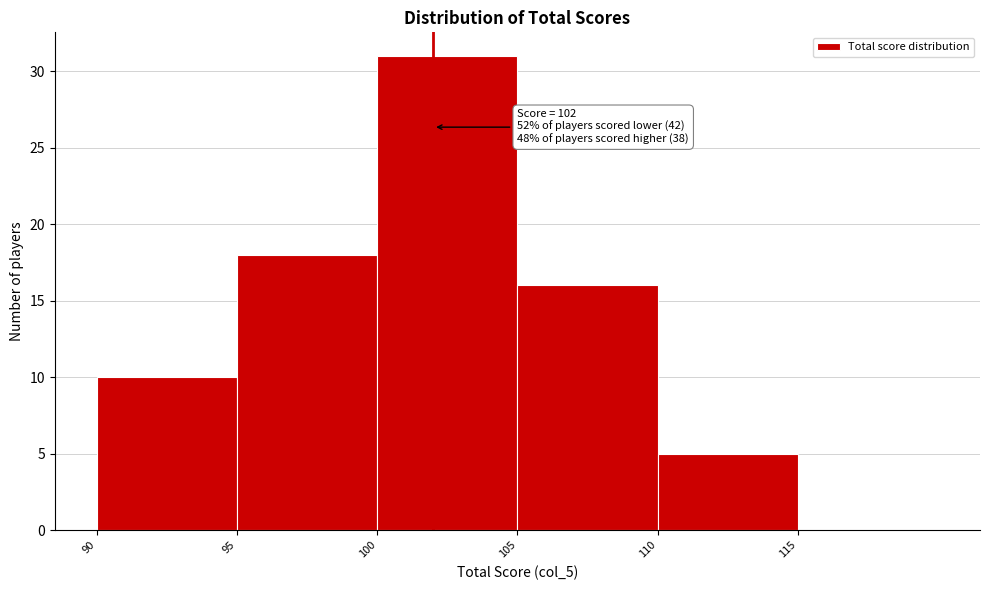

Which range on the x-axis has the tallest bar?

100 to 105